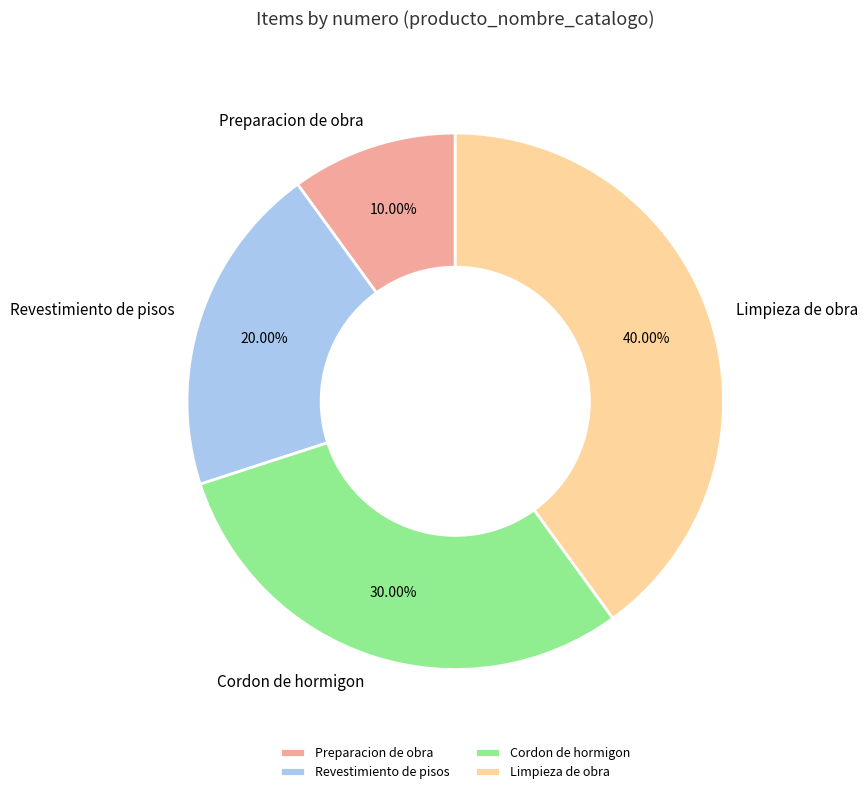

To the nearest percent, what is the difference between the largest and smallest slice percentages?

30%